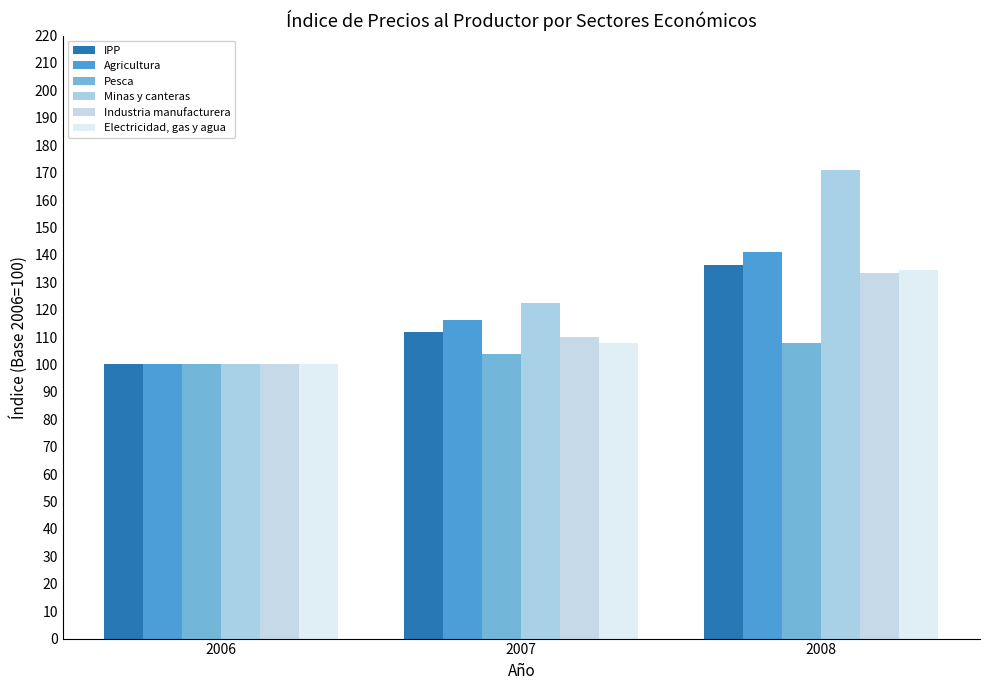

What is the average value of the IPP series?

116.1